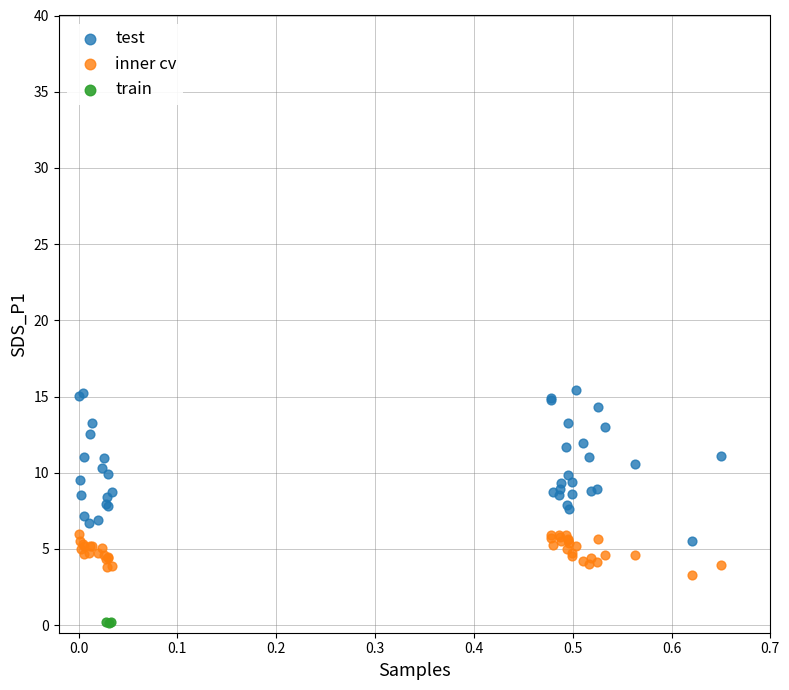

Which series reaches the minimum Y coordinate?

train